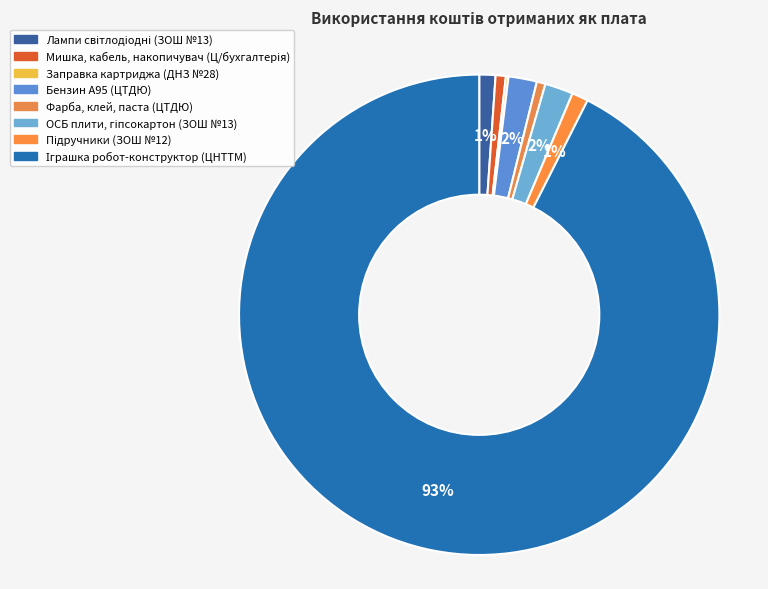

How many segments does this pie chart have?

8